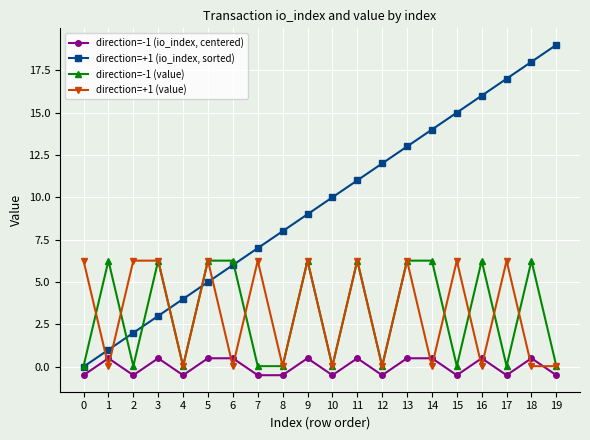

What is the difference between the direction=-1 (value) values at 11 and 10?

6.2